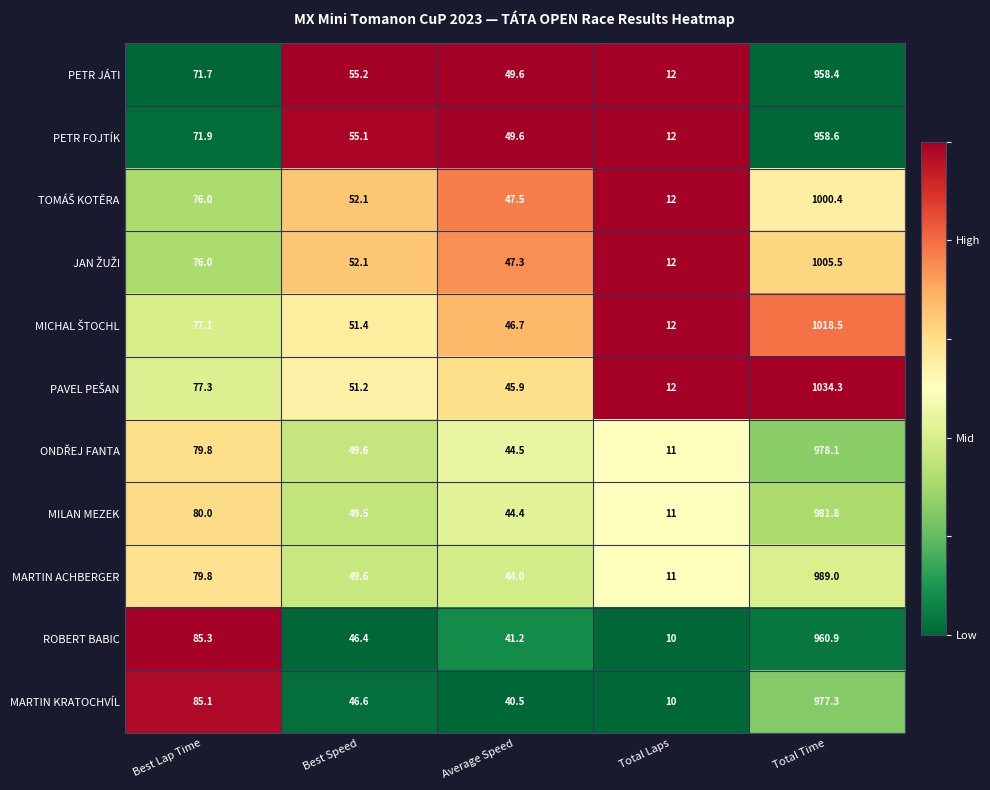

How many data points in MARTIN KRATOCHVÍL are less than 46?

2